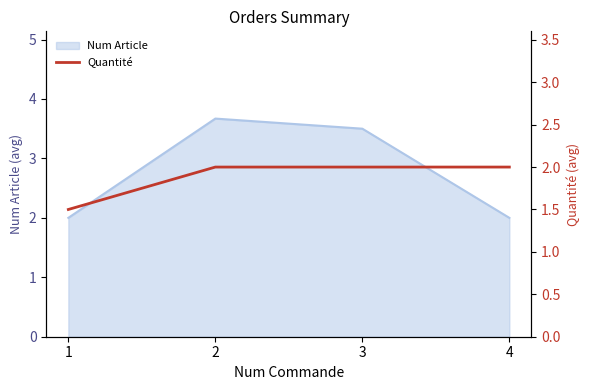

What is the sum of the values at 3 and 1?

3.5